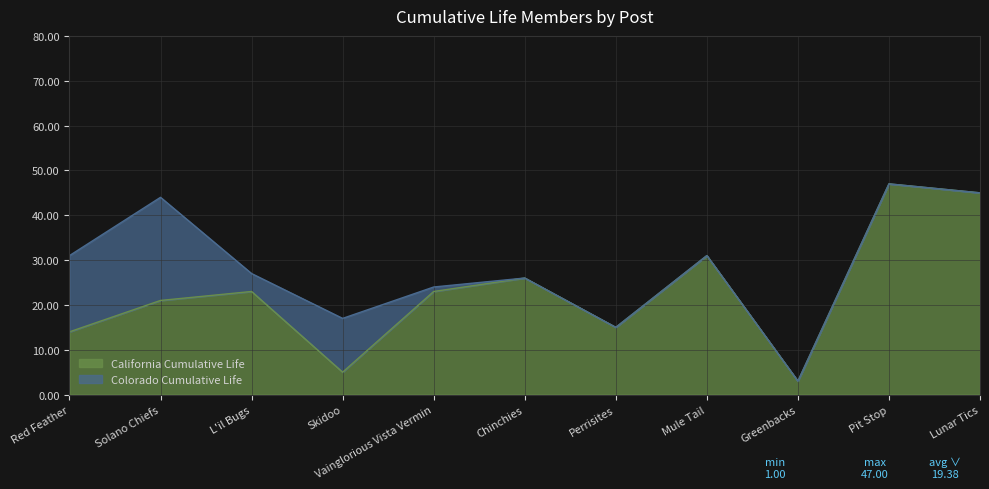

Which has a higher value, Pit Stop or Solano Chiefs?

Pit Stop